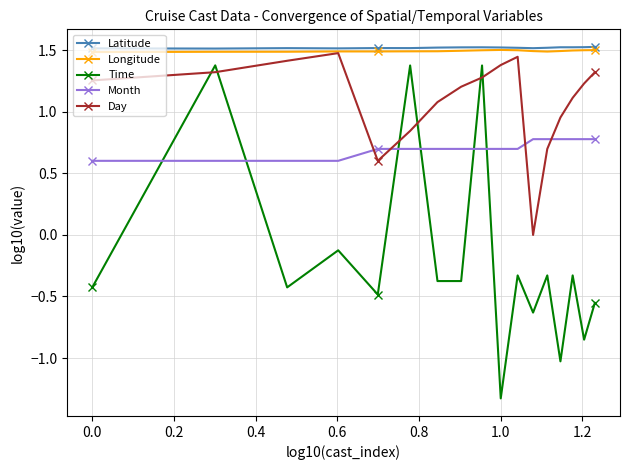

True or false: Month and Latitude intersect in this chart.

False